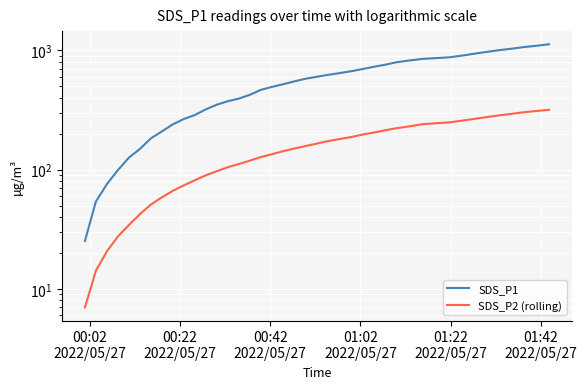

True or false: SDS_P1 and SDS_P2 (rolling) intersect in this chart.

False